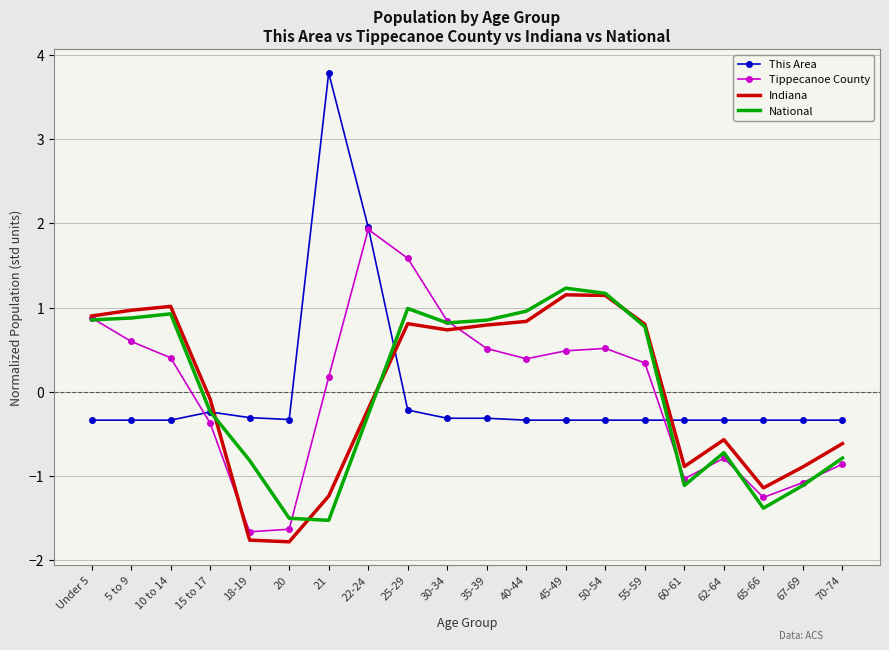

True or false: Tippecanoe County and Indiana cross at least once.

True